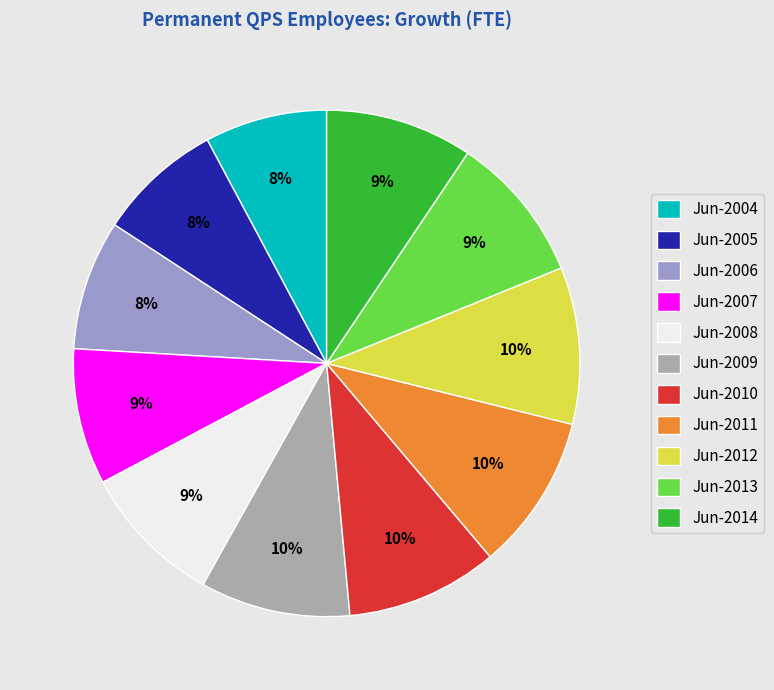

To the nearest percent, what is the difference between the largest and smallest slice percentages?

2%